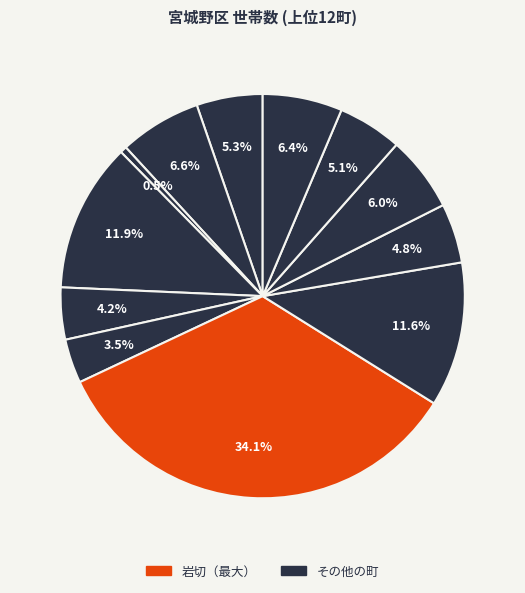

Which slice is the largest?

岩切